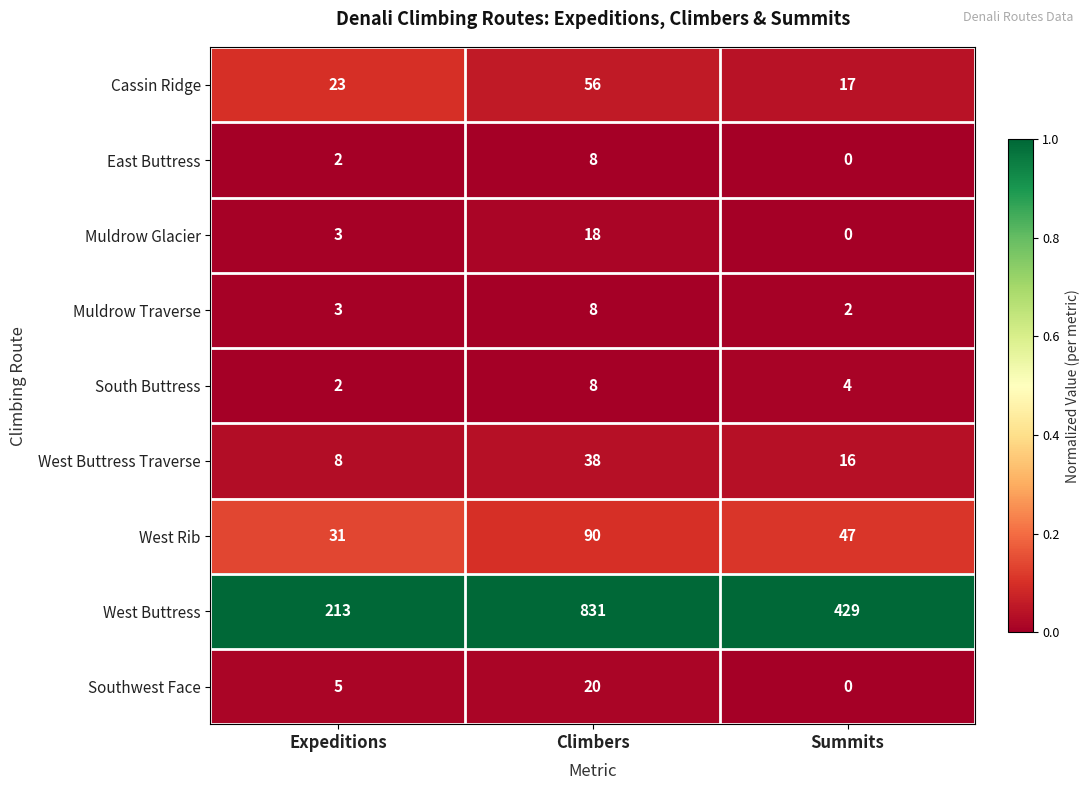

Reading right to left, transcribe all the data shown in this chart.

Cassin Ridge: 17	56	23
East Buttress: 0	8	2
Muldrow Glacier: 0	18	3
Muldrow Traverse: 2	8	3
South Buttress: 4	8	2
West Buttress Traverse: 16	38	8
West Rib: 47	90	31
West Buttress: 429	831	213
Southwest Face: 0	20	5